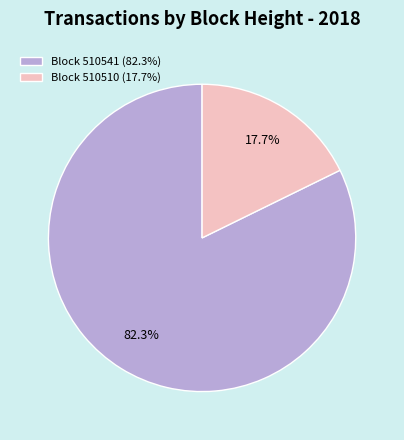

Which has a higher value, Block 510541 (82.3%) or Block 510510 (17.7%)?

Block 510541 (82.3%)